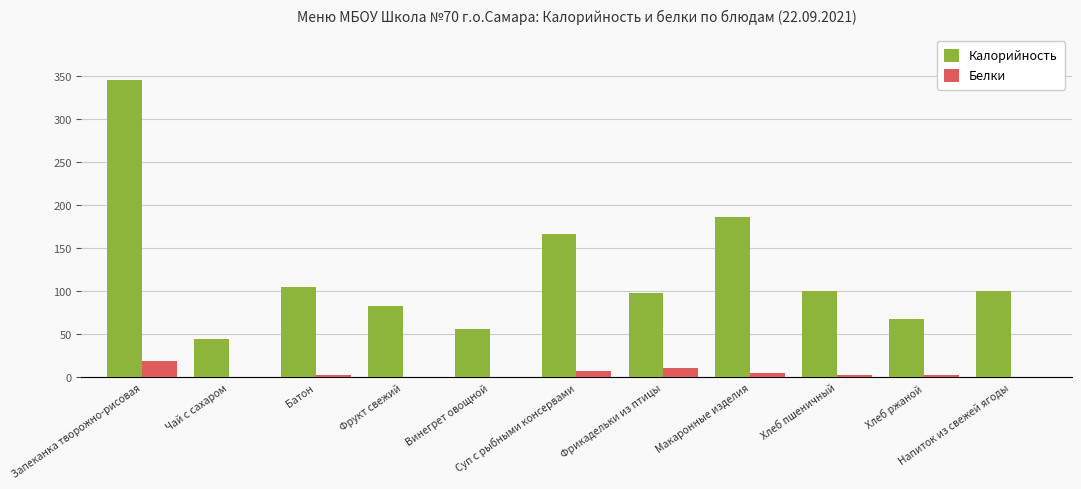

How many data points does each series have?

11